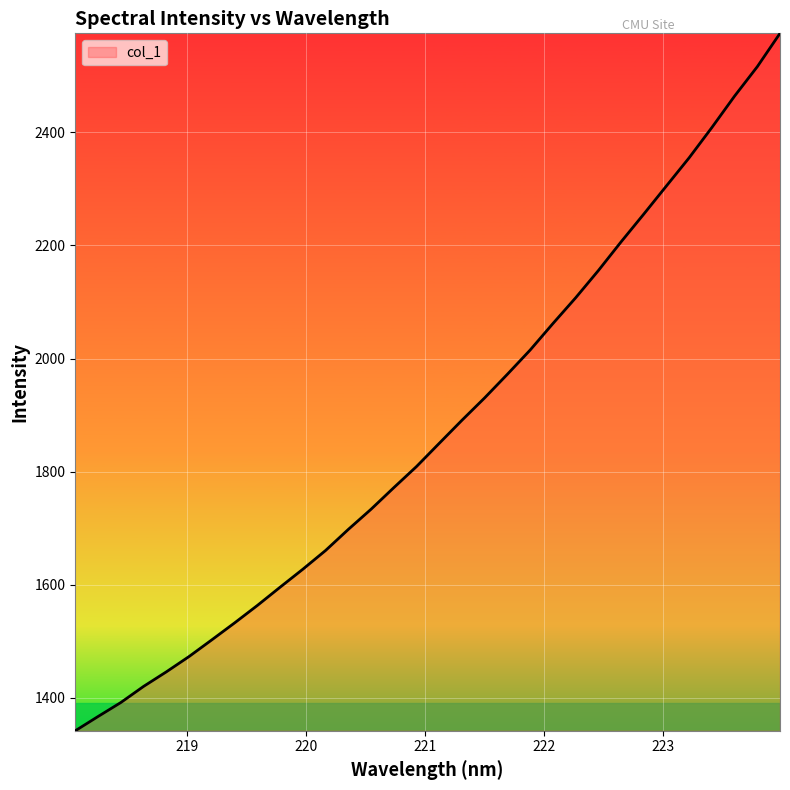

What is the smallest value displayed?

1342.0